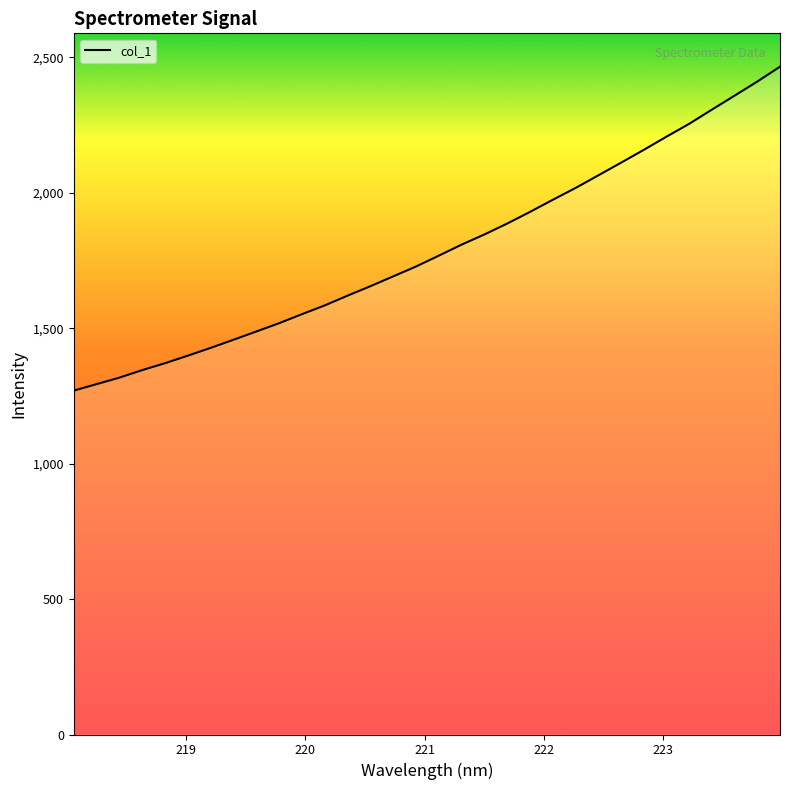

What is the maximum value shown in the chart?

2465.7